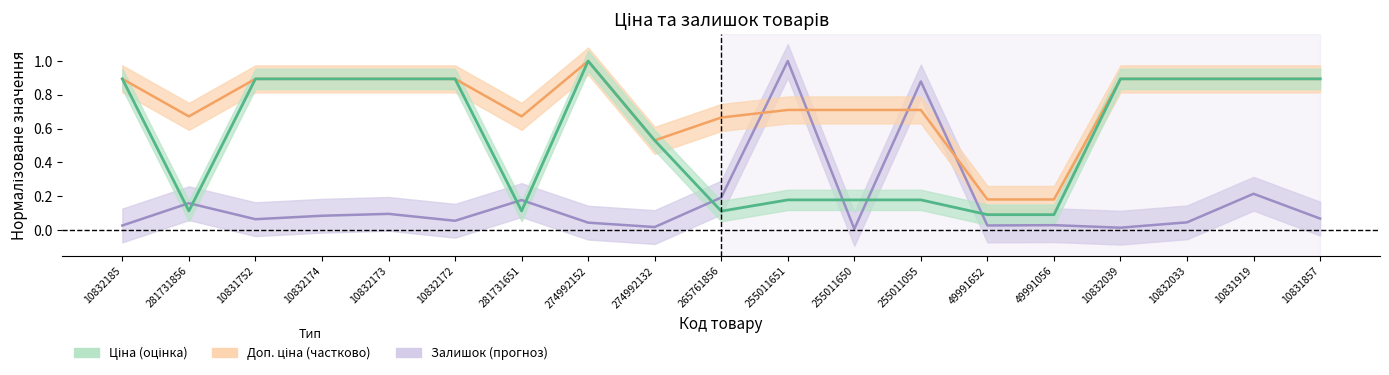

Reading right to left, transcribe all the data shown in this chart.

Ціна: 0.9	0.9	0.9	0.9	0.1	0.1	0.2	0.2	0.2	0.1	0.5	1.0	0.1	0.9	0.9	0.9	0.9	0.1	0.9
Доп. ціна: 0.9	0.9	0.9	0.9	0.2	0.2	0.7	0.7	0.7	0.7	0.5	1.0	0.7	0.9	0.9	0.9	0.9	0.7	0.9
Залишок: 0.1	0.2	0.0	0.0	0.0	0.0	0.9	0.0	1.0	0.2	0.0	0.0	0.2	0.1	0.1	0.1	0.1	0.2	0.0